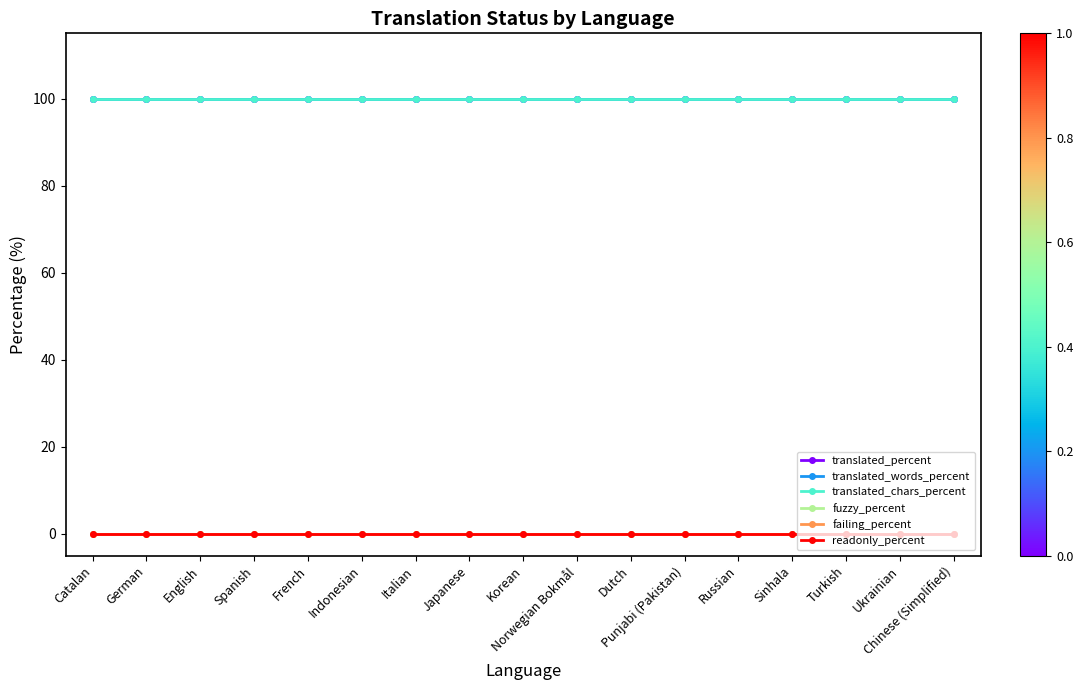

The translated_words_percent series shows 160 at English. True or false?

False